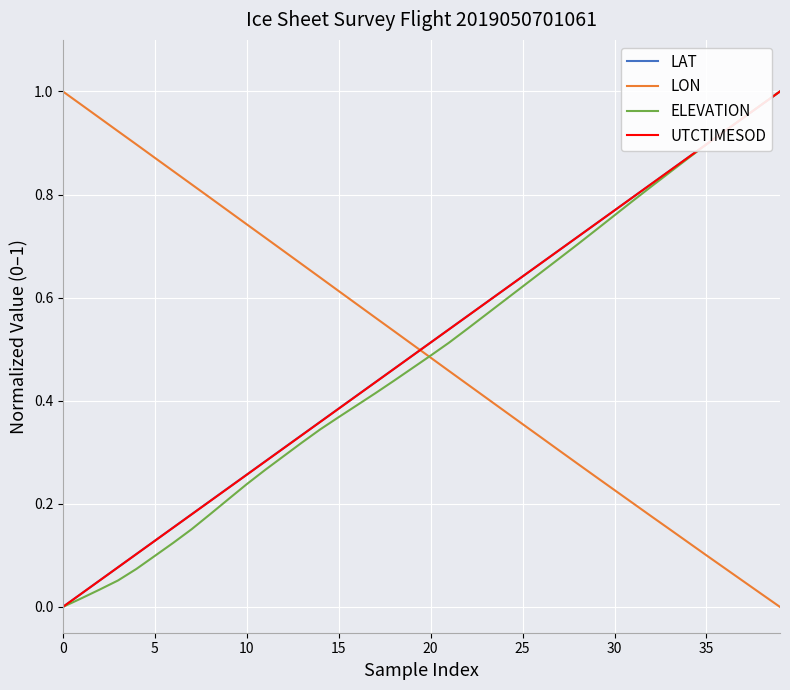

What is the greatest value displayed?

1.0